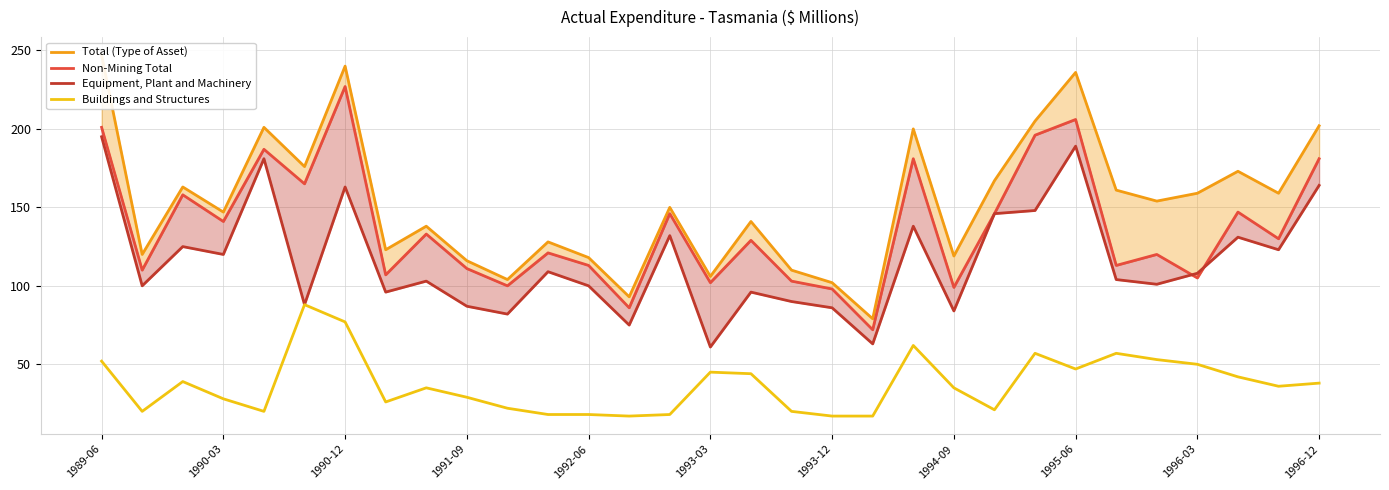

What is the highest value of the Buildings and Structures series?

88